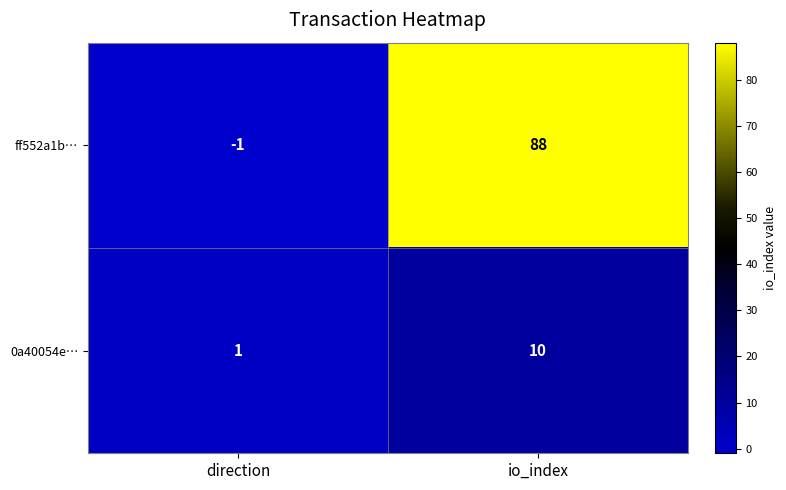

Reading right to left, what are all the values shown in this chart?

ff552a1b…: io_index=88	direction=-1
0a40054e…: io_index=10	direction=1